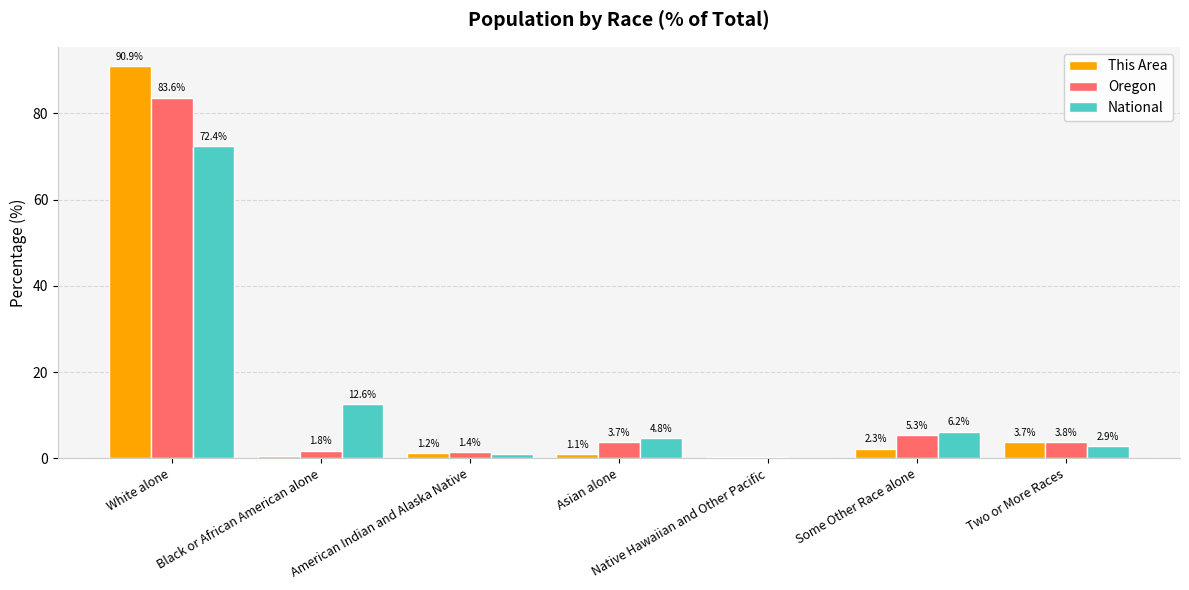

What is the sum of all This Area values?

100.0